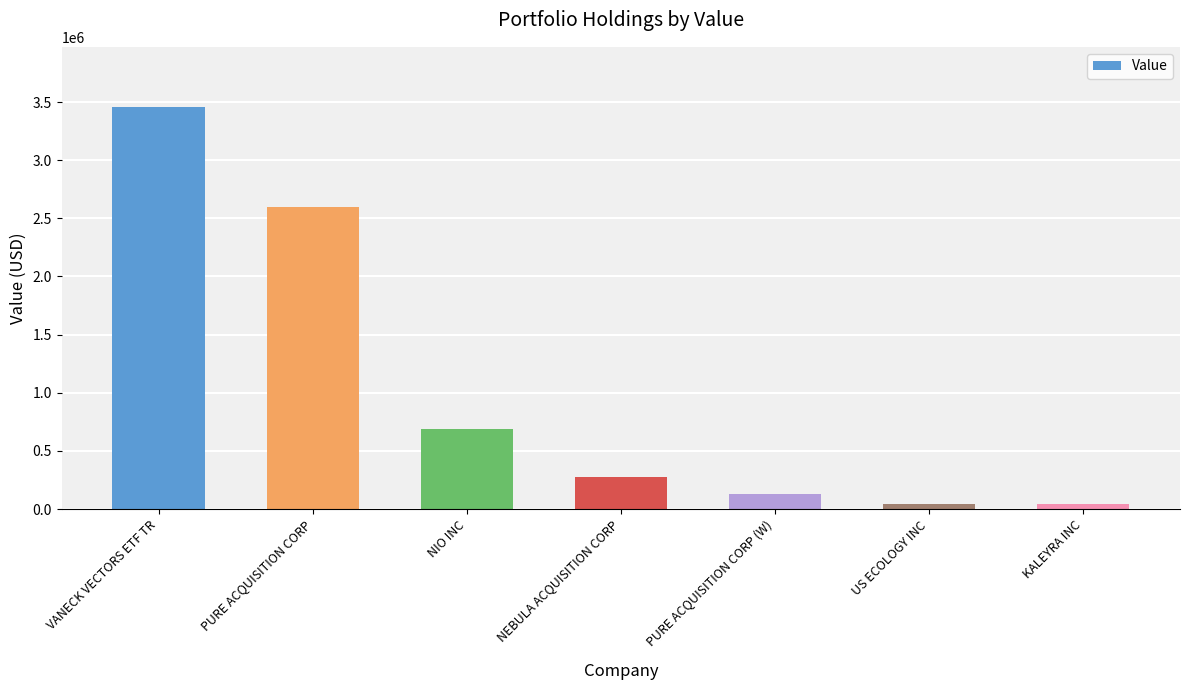

Where is the data nearest to the value 1749500?

PURE ACQUISITION CORP